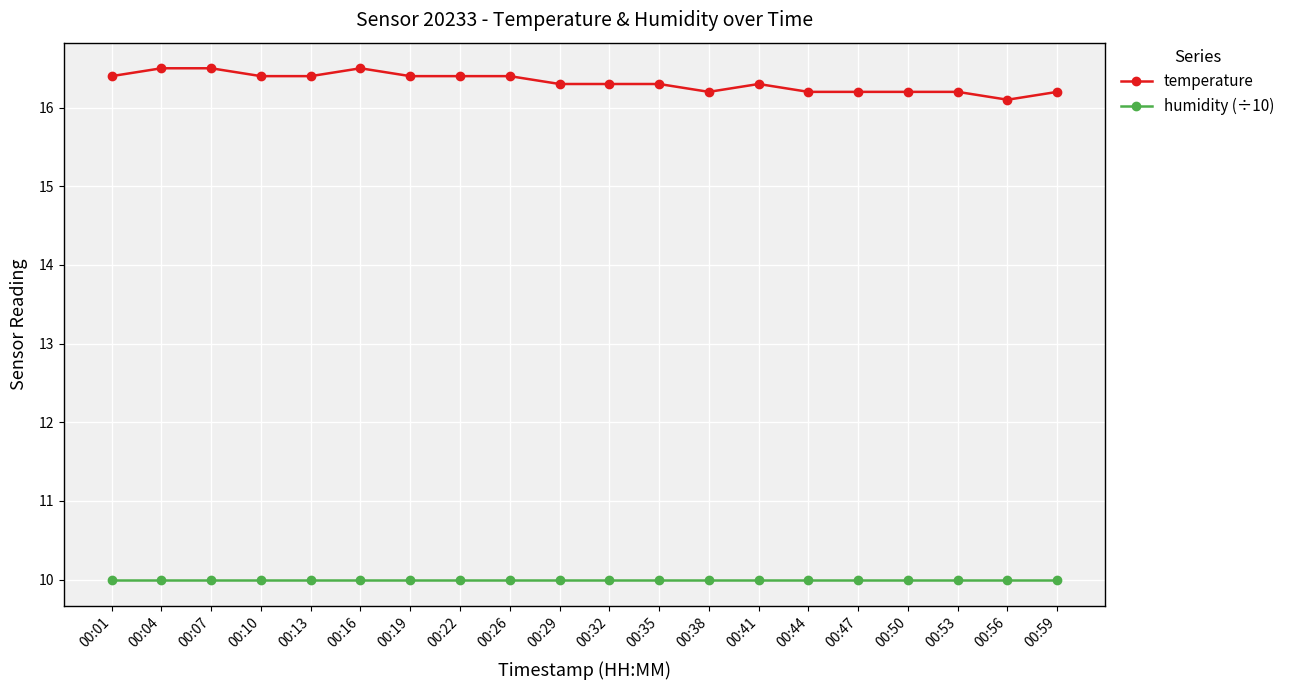

What is the minimum value shown in the chart?

10.0